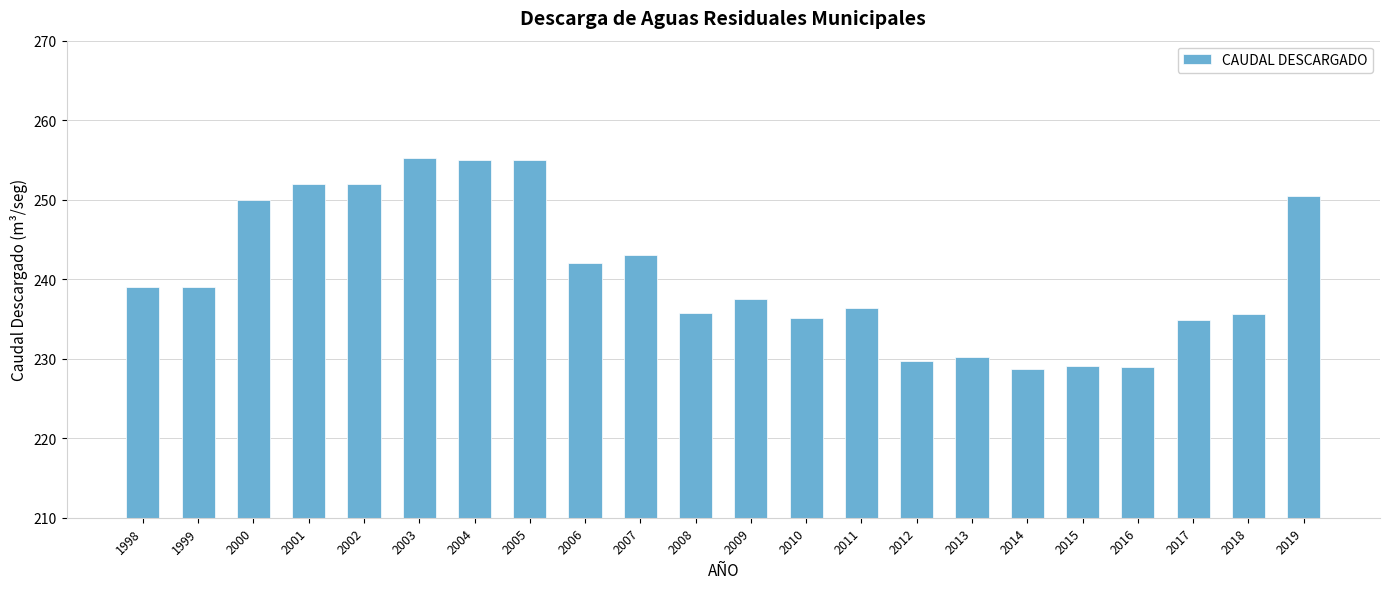

How many series are shown in this chart?

1